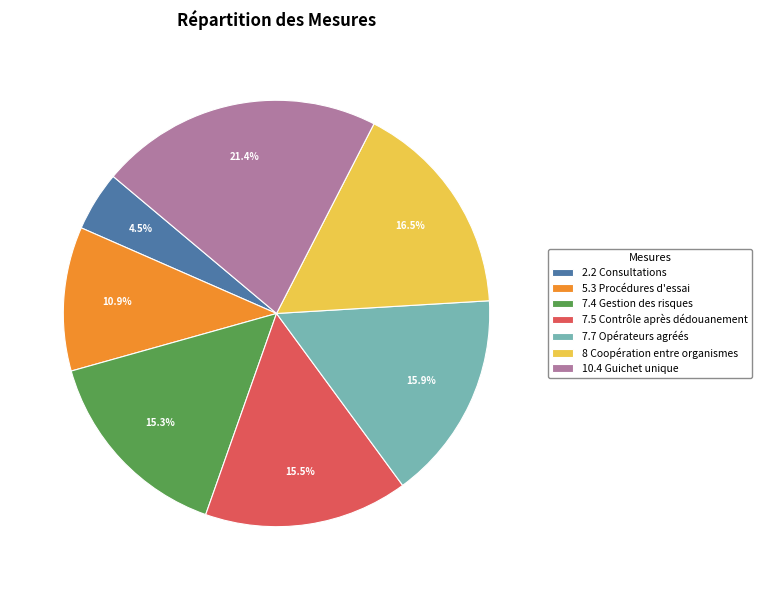

Is the sum of 8 Coopération entre organismes and 5.3 Procédures d'essai greater than half?

No